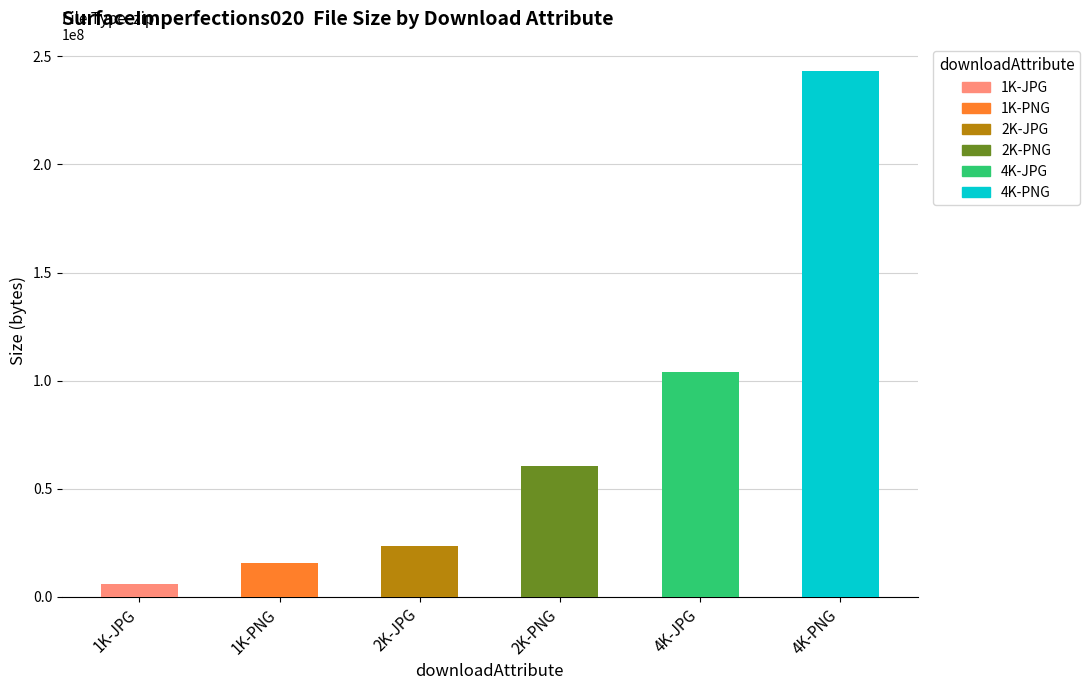

What position from the left is 2K-JPG?

3